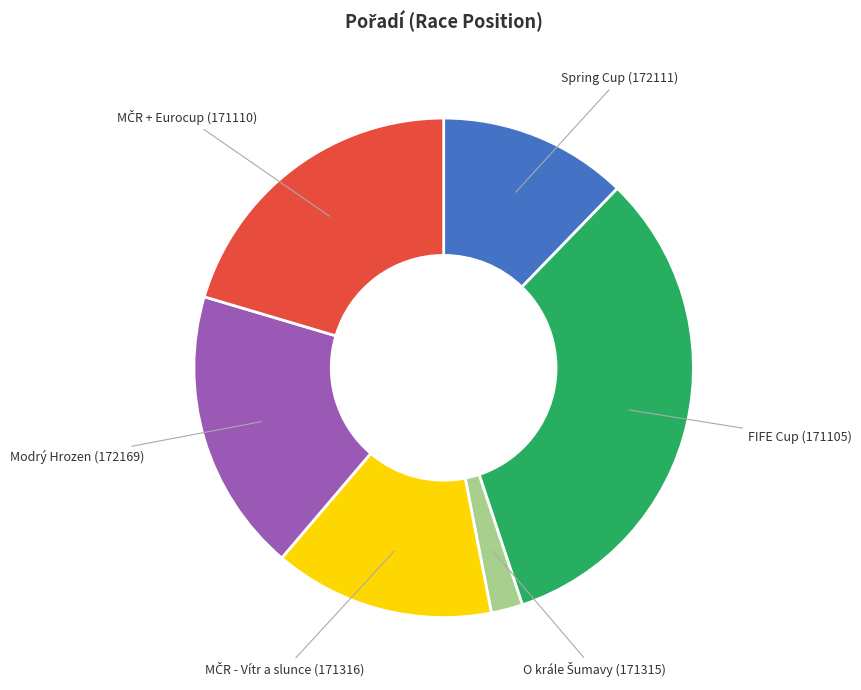

The Spring Cup (172111) slice represents 12% of the pie. True or false?

True